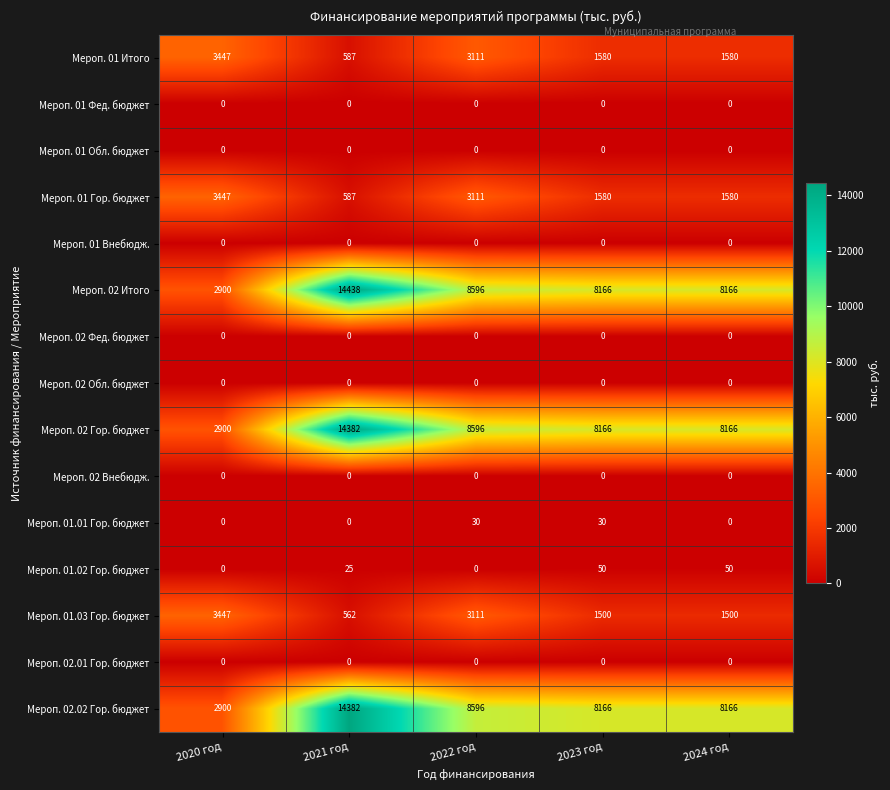

Is it true that Мероп. 01 Обл. бюджет equals 0 at 2021 год?

True